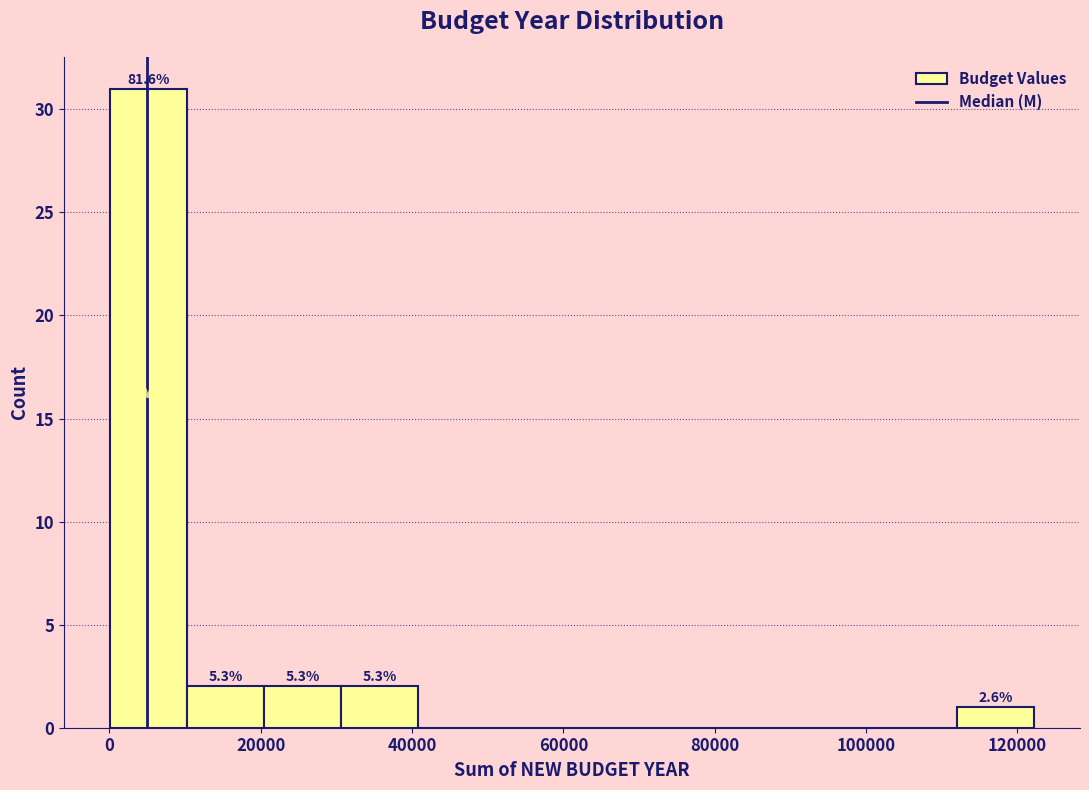

Over which range of the x-axis is the bar tallest?

0 to 10000